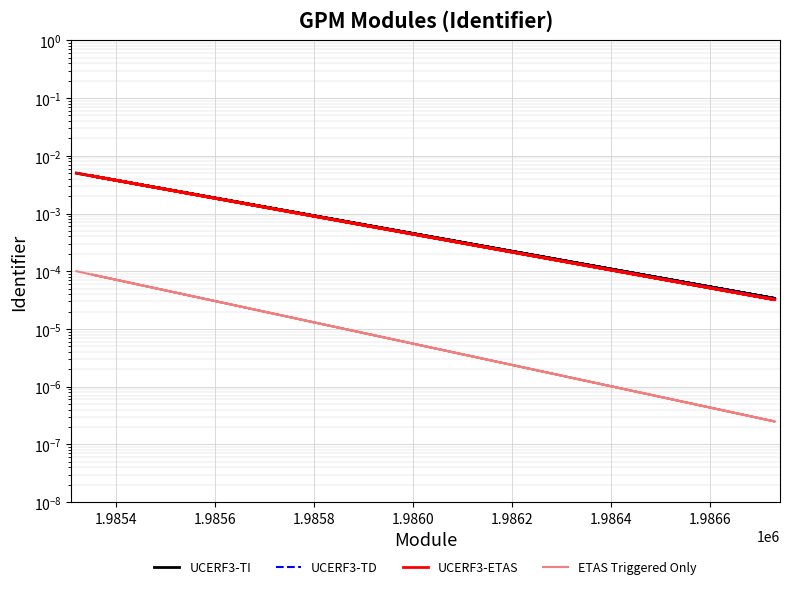

At how many categories does at least one series exceed 0?

15